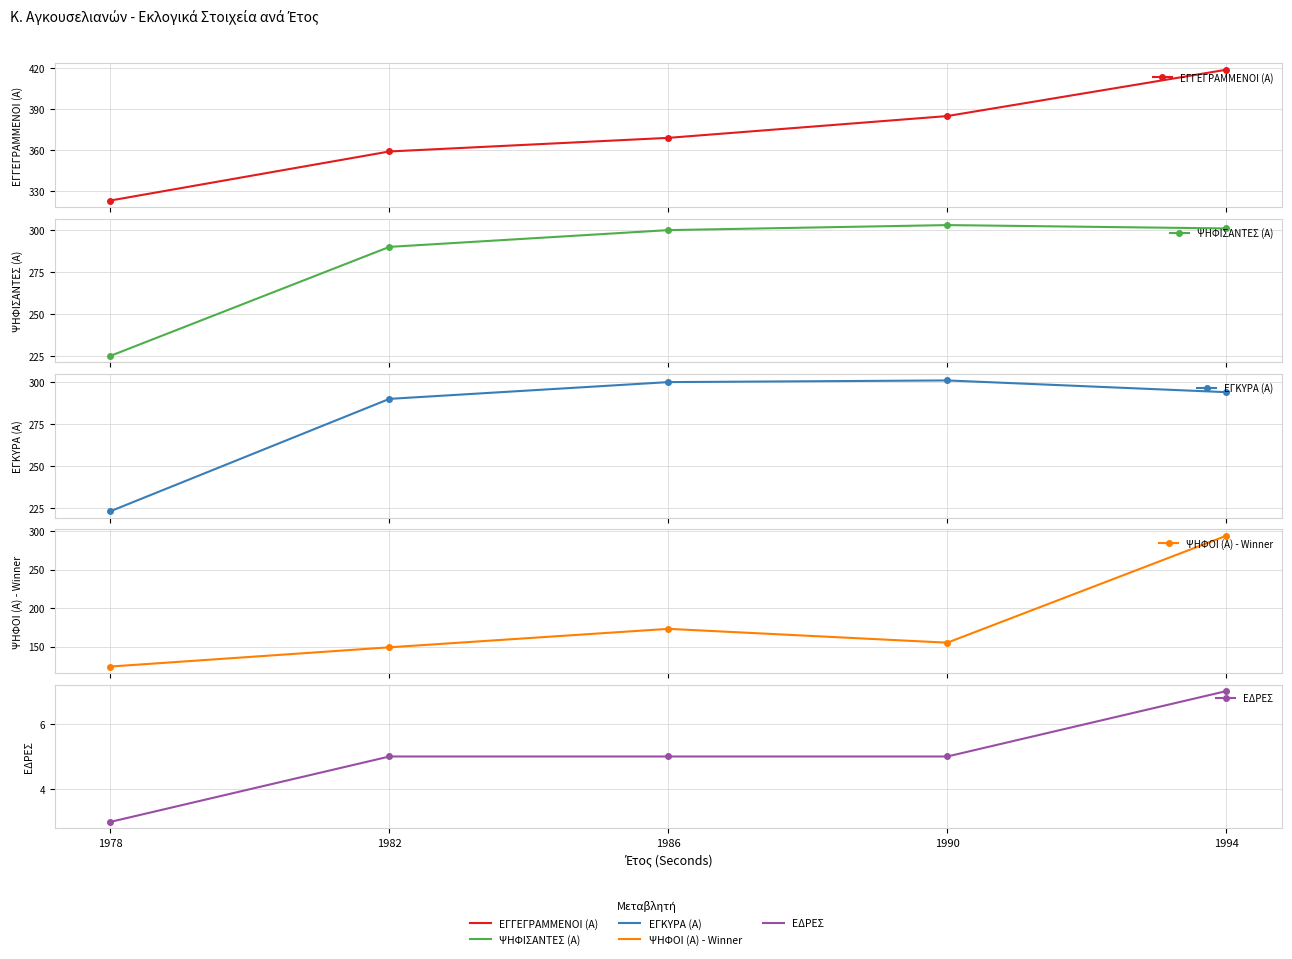

How many ΕΓΓΕΓΡΑΜΜΕΝΟΙ (Α) values are between 359 and 385?

3